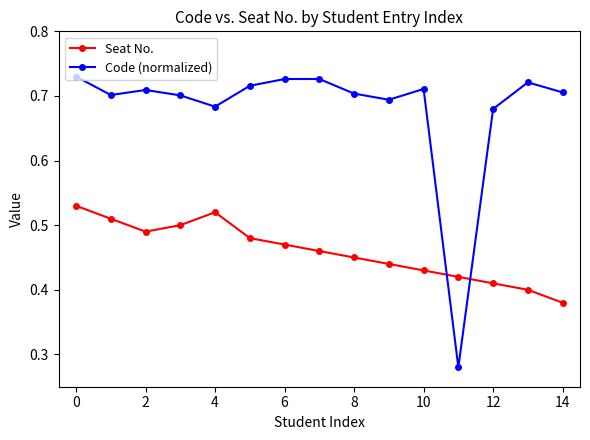

What are all the series names shown in the legend?

Seat No., Code (normalized)